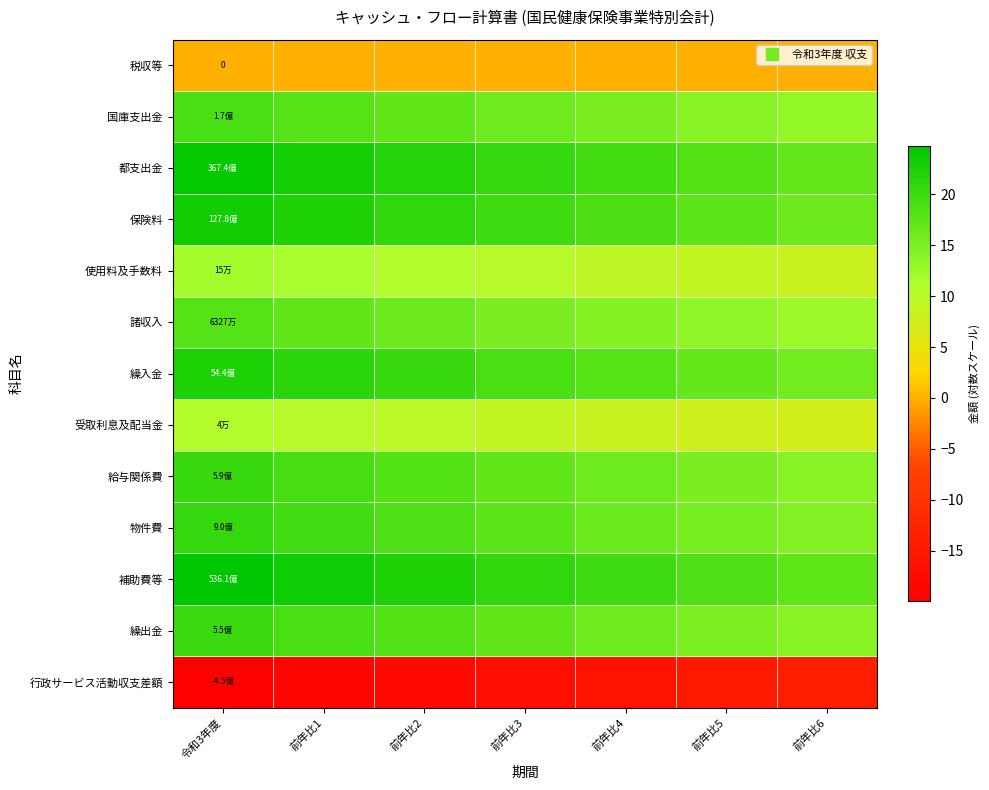

What is the minimum value shown in the chart?

-19.9